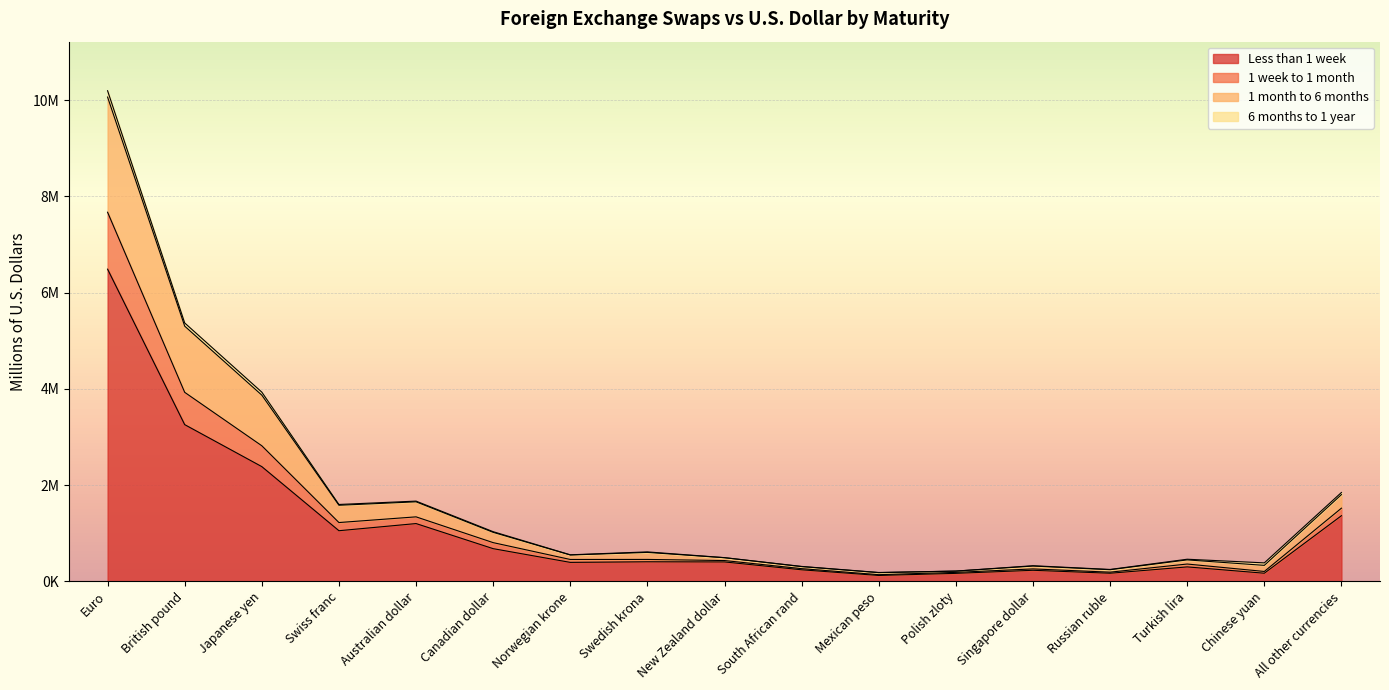

How many interior local peaks does the Less than 1 week series have?

4